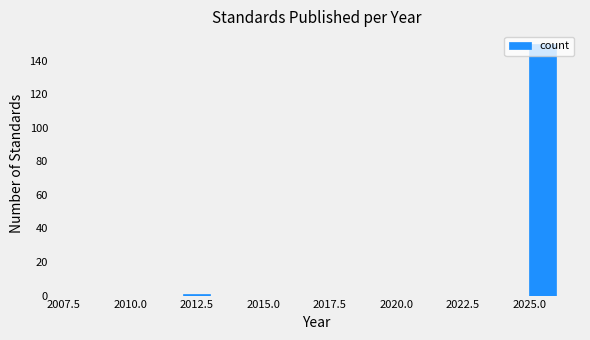

Around what value on the x-axis is the tallest bar? Give the approximate position of its centre, as read against the axis.

2025.5